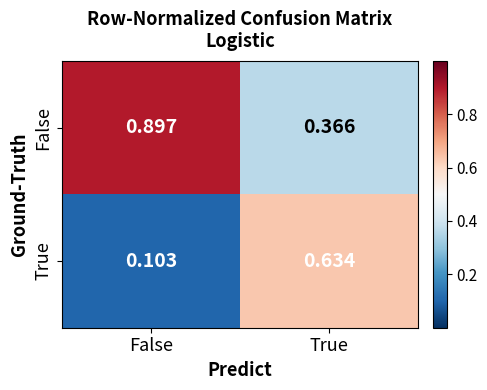

Rank the series by their average value, from lowest to highest.

True, False